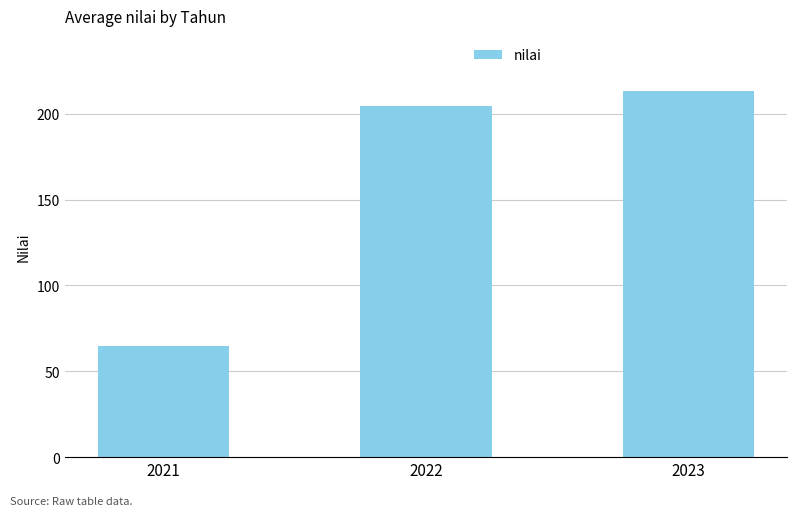

Reading right to left, extract all data points from this chart.

213.4	204.3	65.0